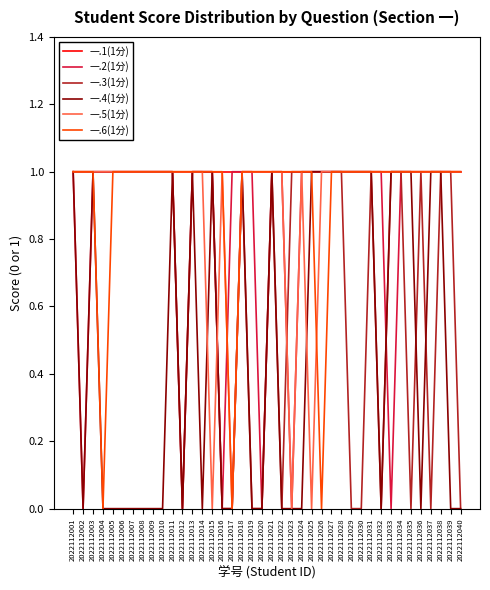

Count the number of data series in this chart.

6